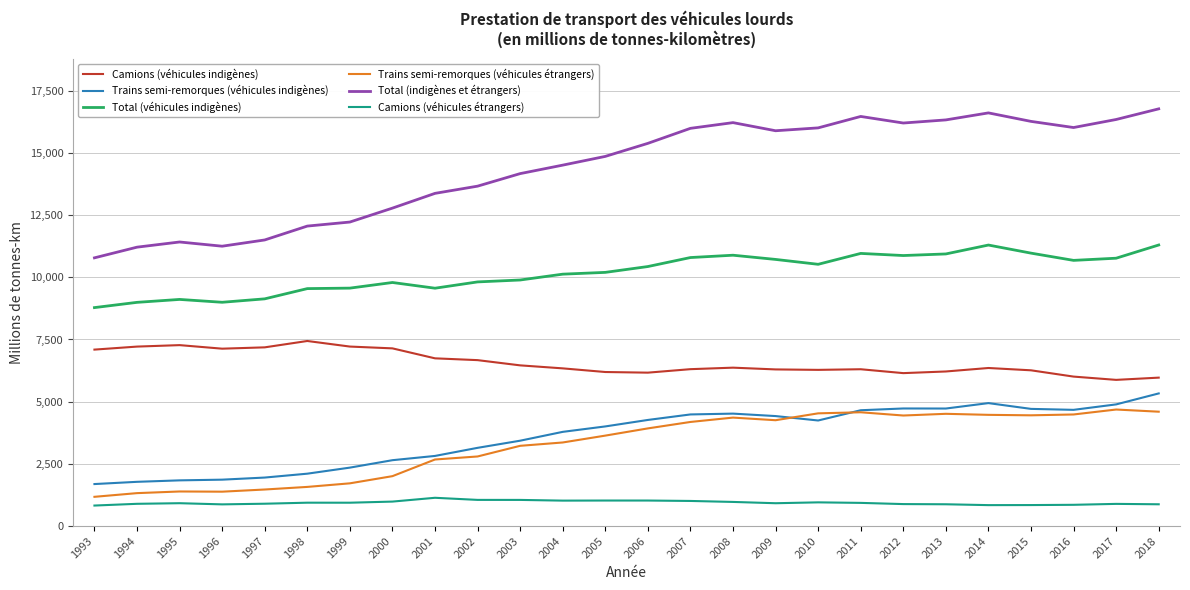

Which category has the highest value across all series?

2018